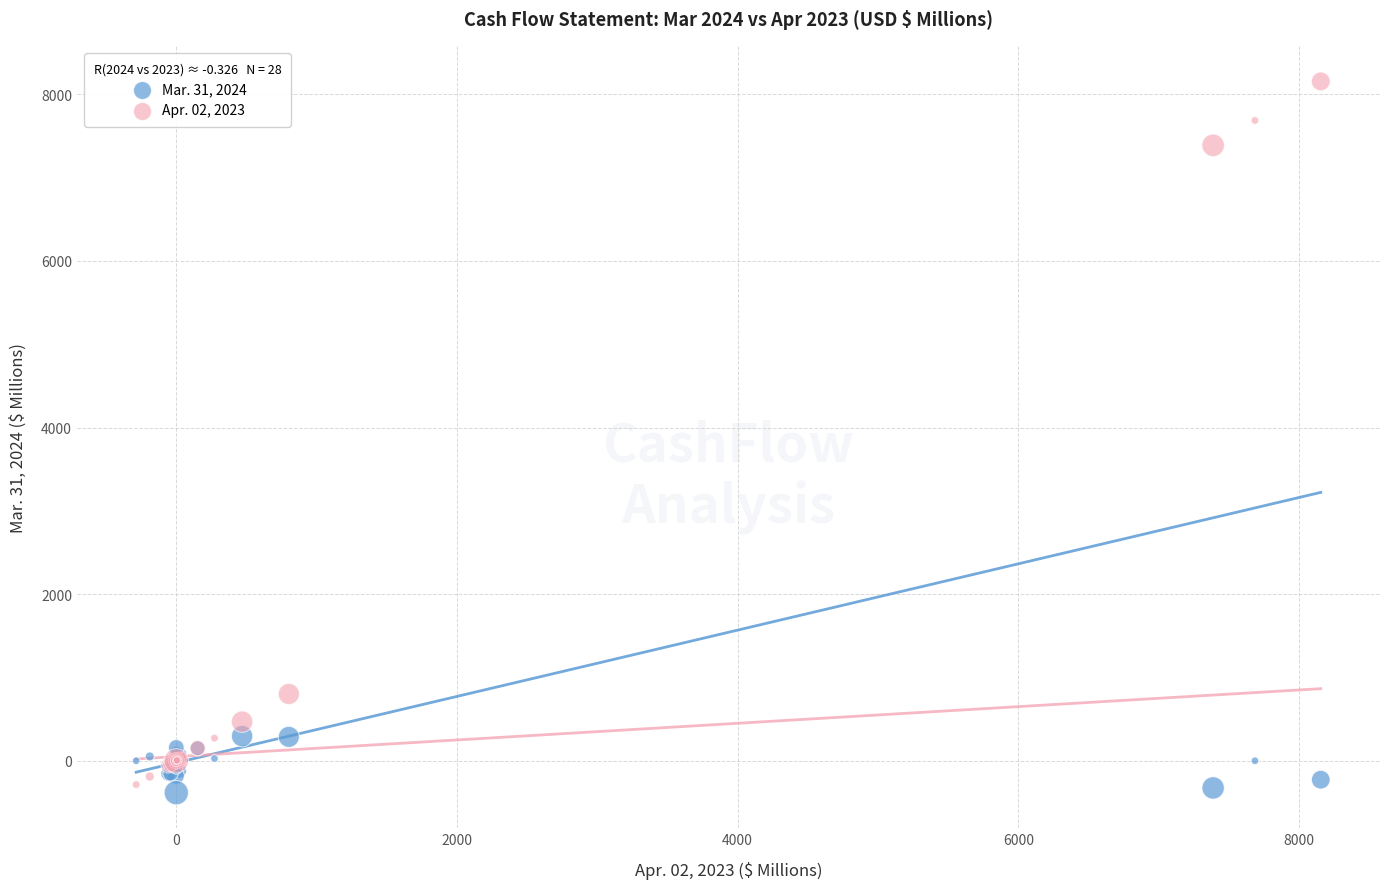

What is the X range (max minus min) for the scatter plot?

8441